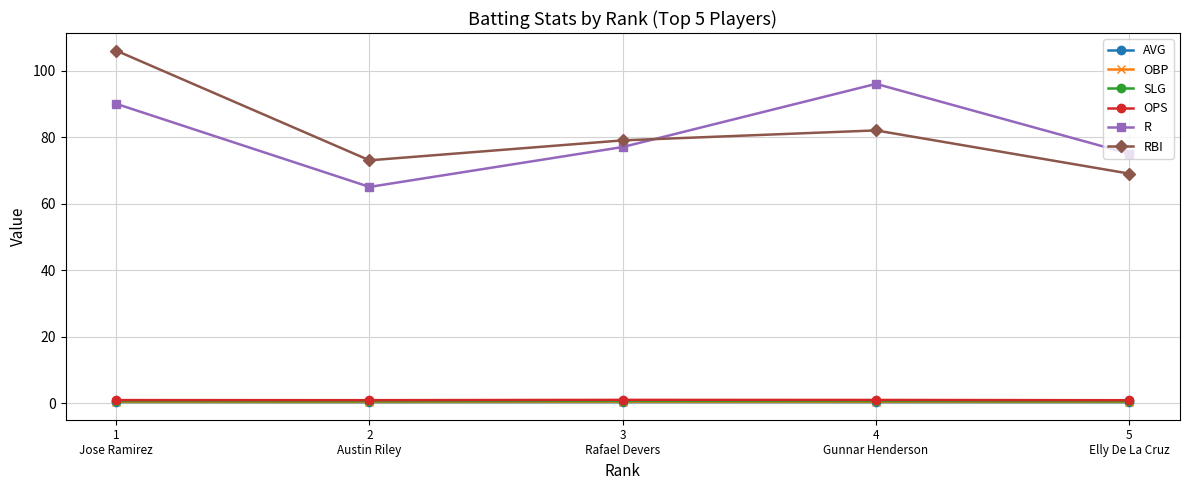

Which label corresponds to the largest value in the chart?

1
Jose Ramirez